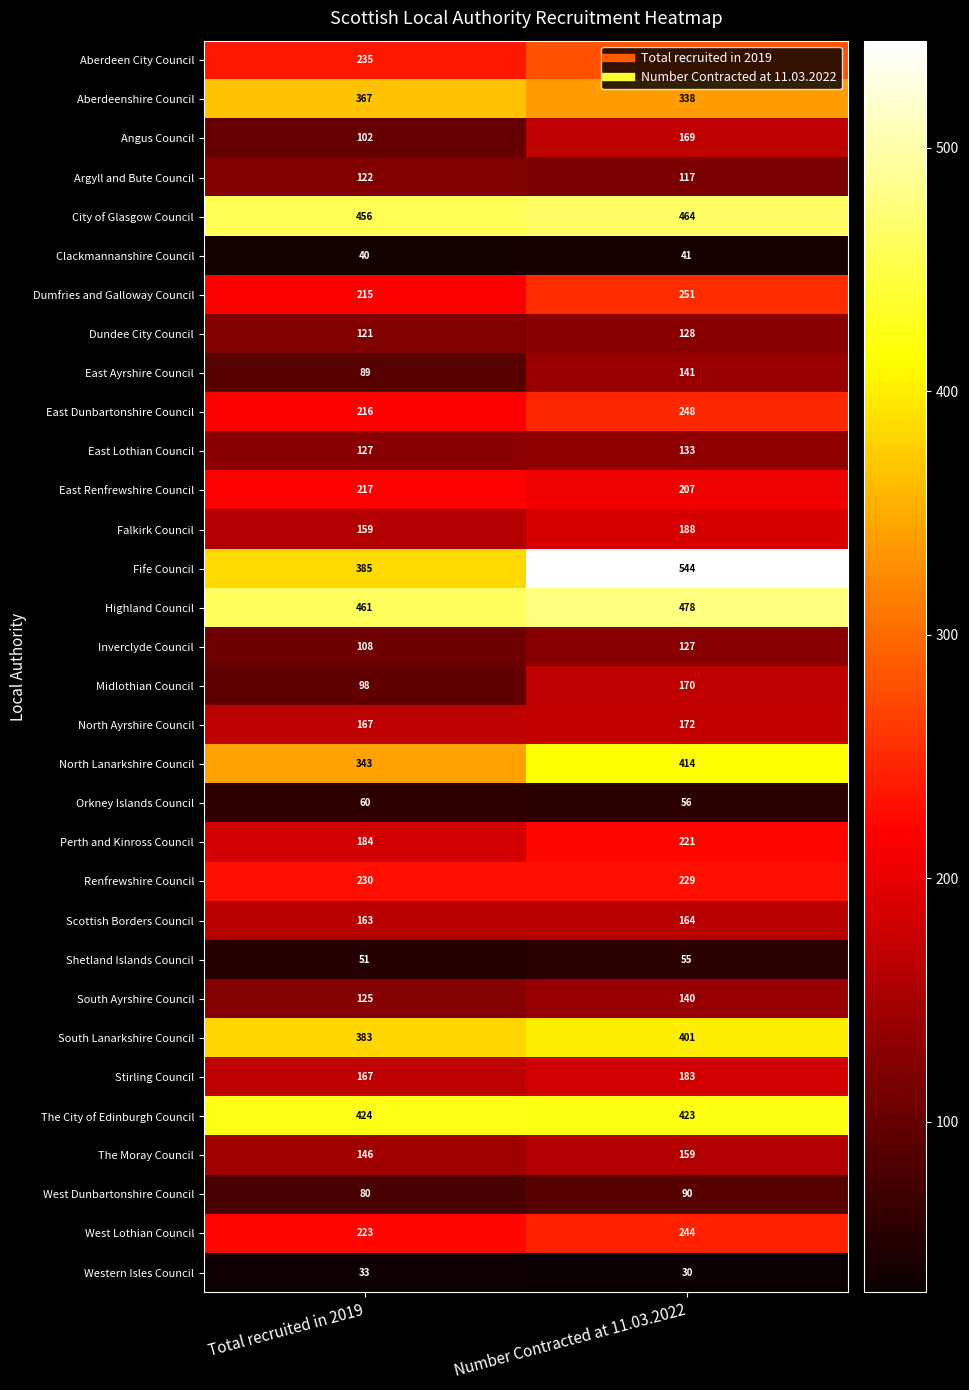

Which series has the largest range (max minus min)?

Fife Council